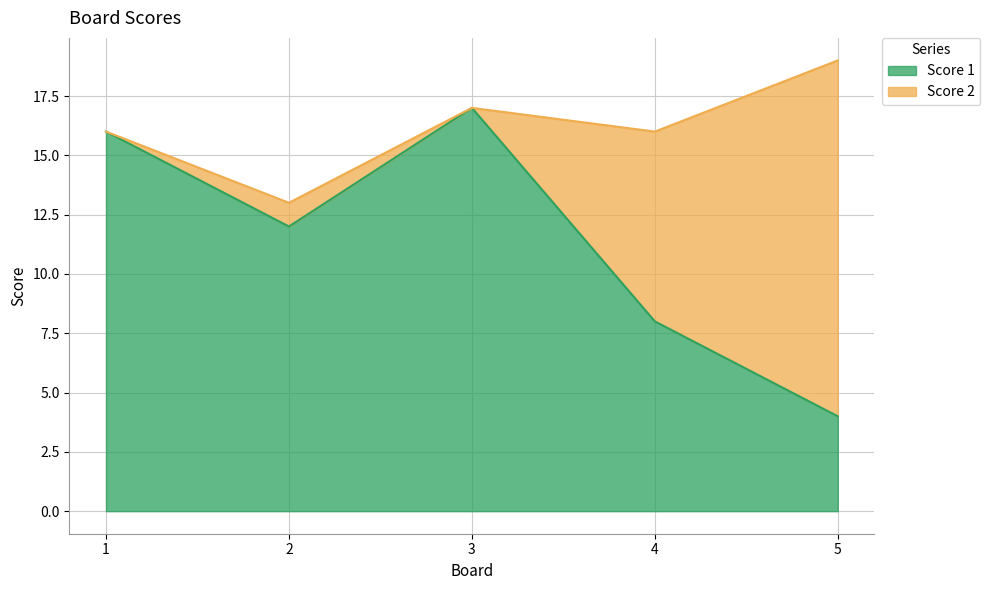

The chart shows a value of 16 at 1. True or false?

True